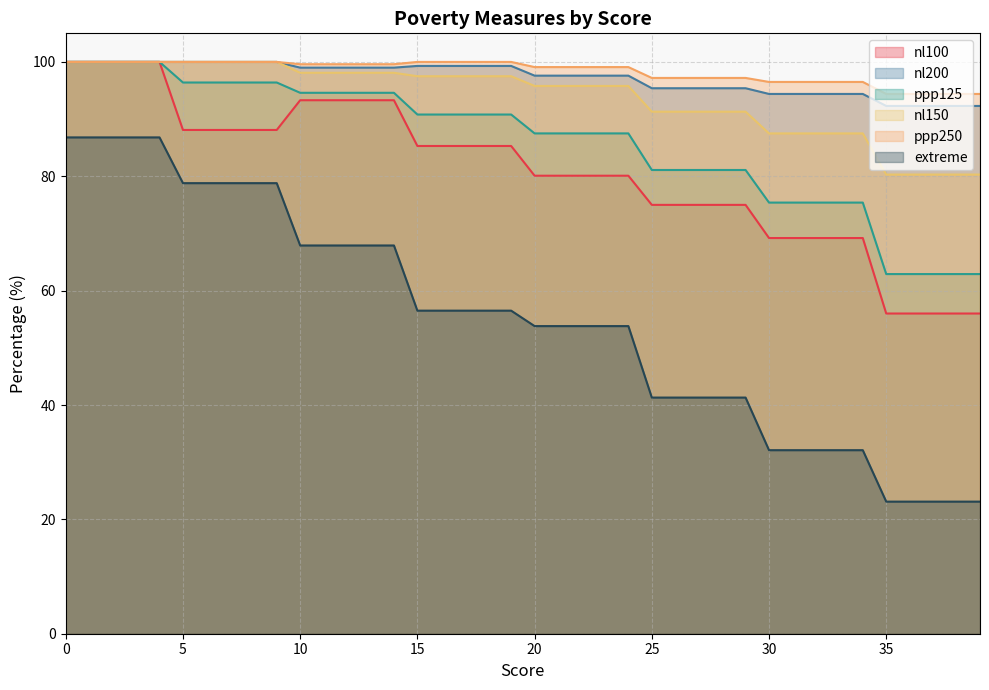

True or false: extreme and nl150 intersect in this chart.

False